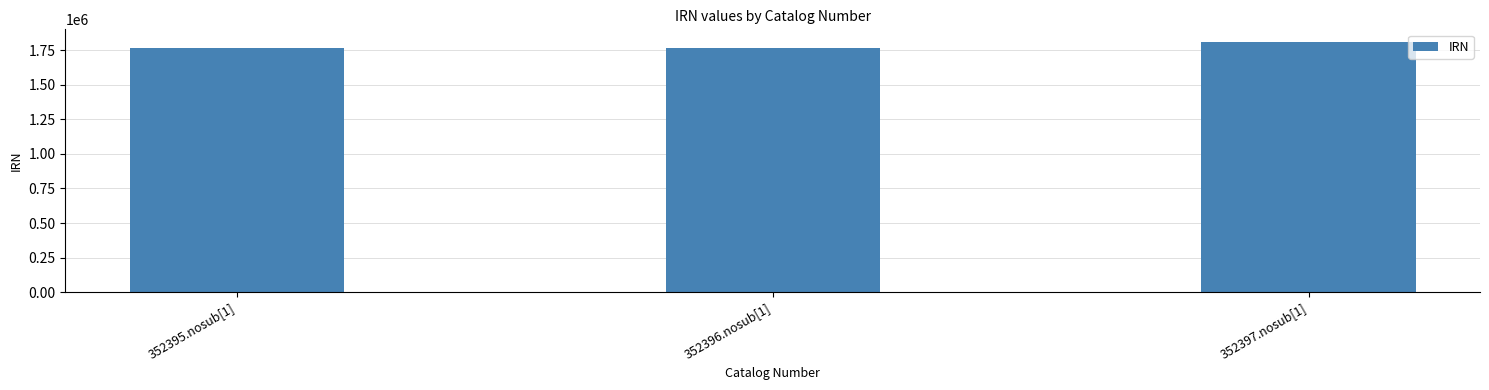

Count the number of data series in this chart.

1